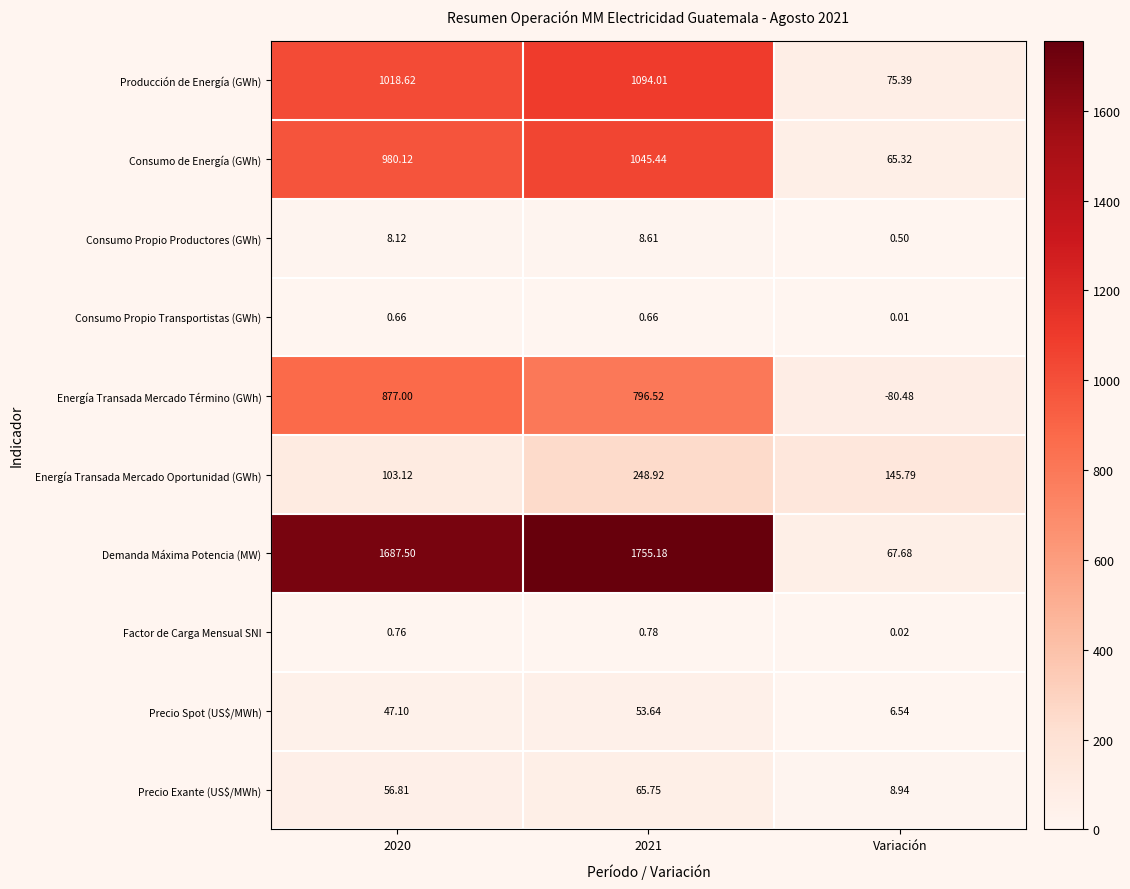

Which category has the lowest value in the Demanda Máxima Potencia (MW) series?

Variación